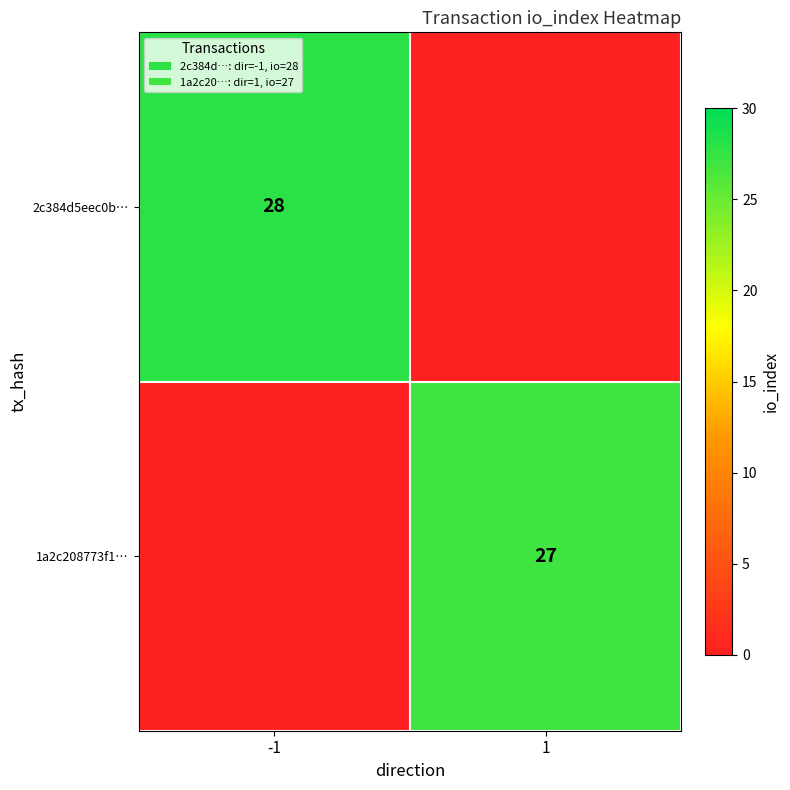

Is the value of 1a2c208773f1… at 1 greater than the value of 2c384d5eec0b… at -1?

No